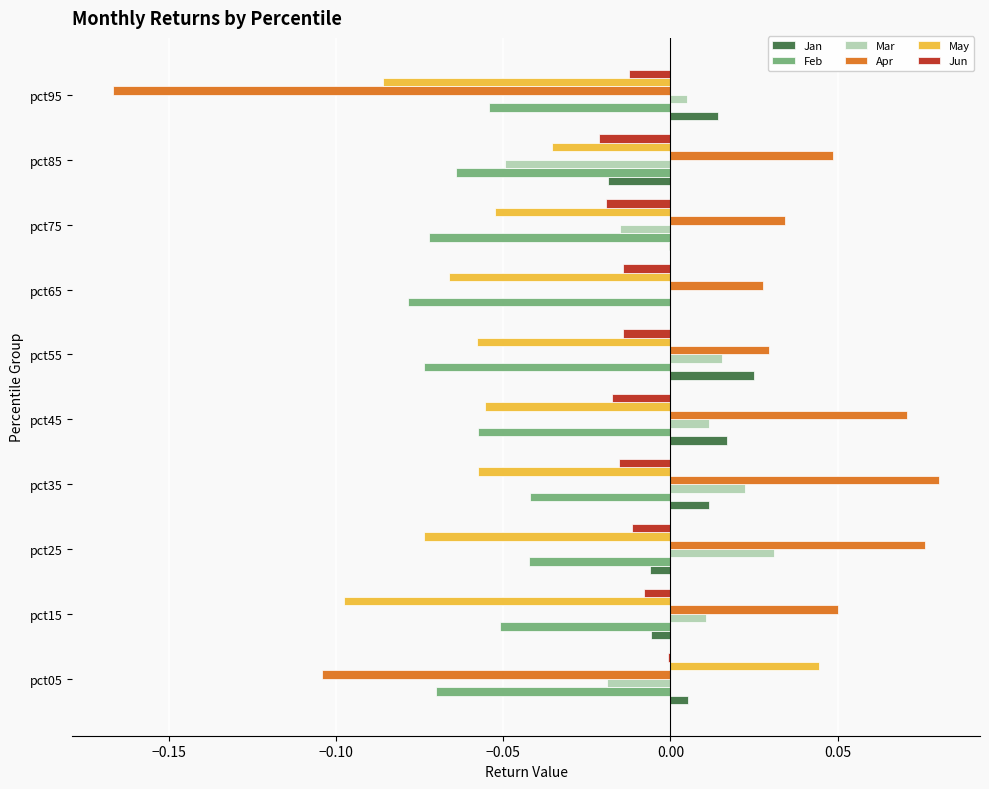

Is the value of Jun at pct55 greater than the value of Apr at pct55?

No